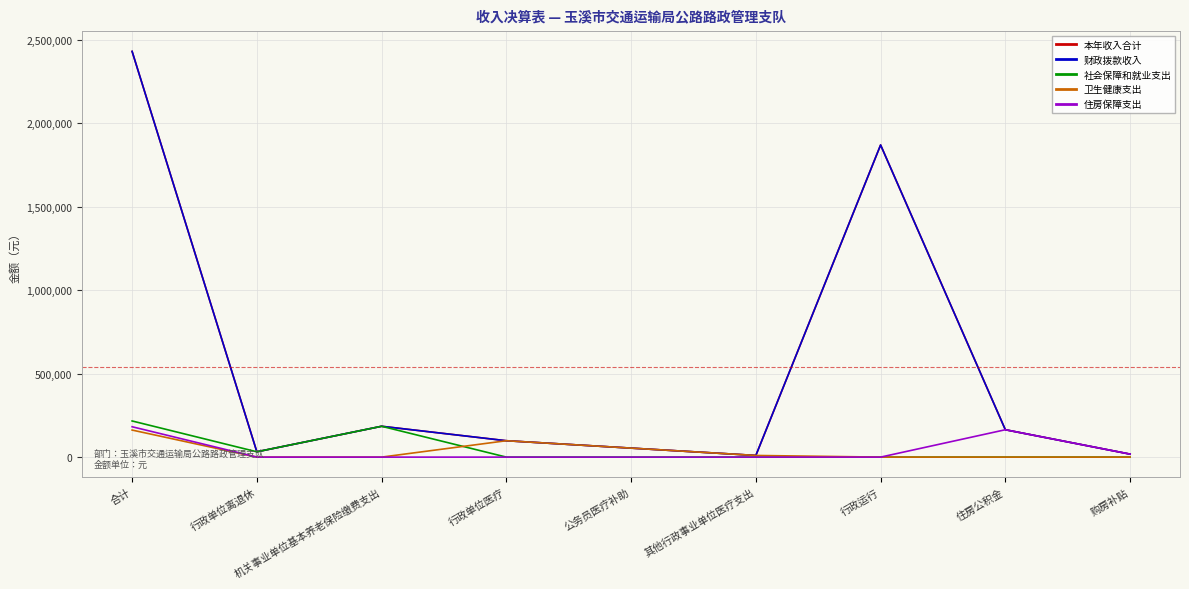

Is this an area chart (filled region under the line)?

No